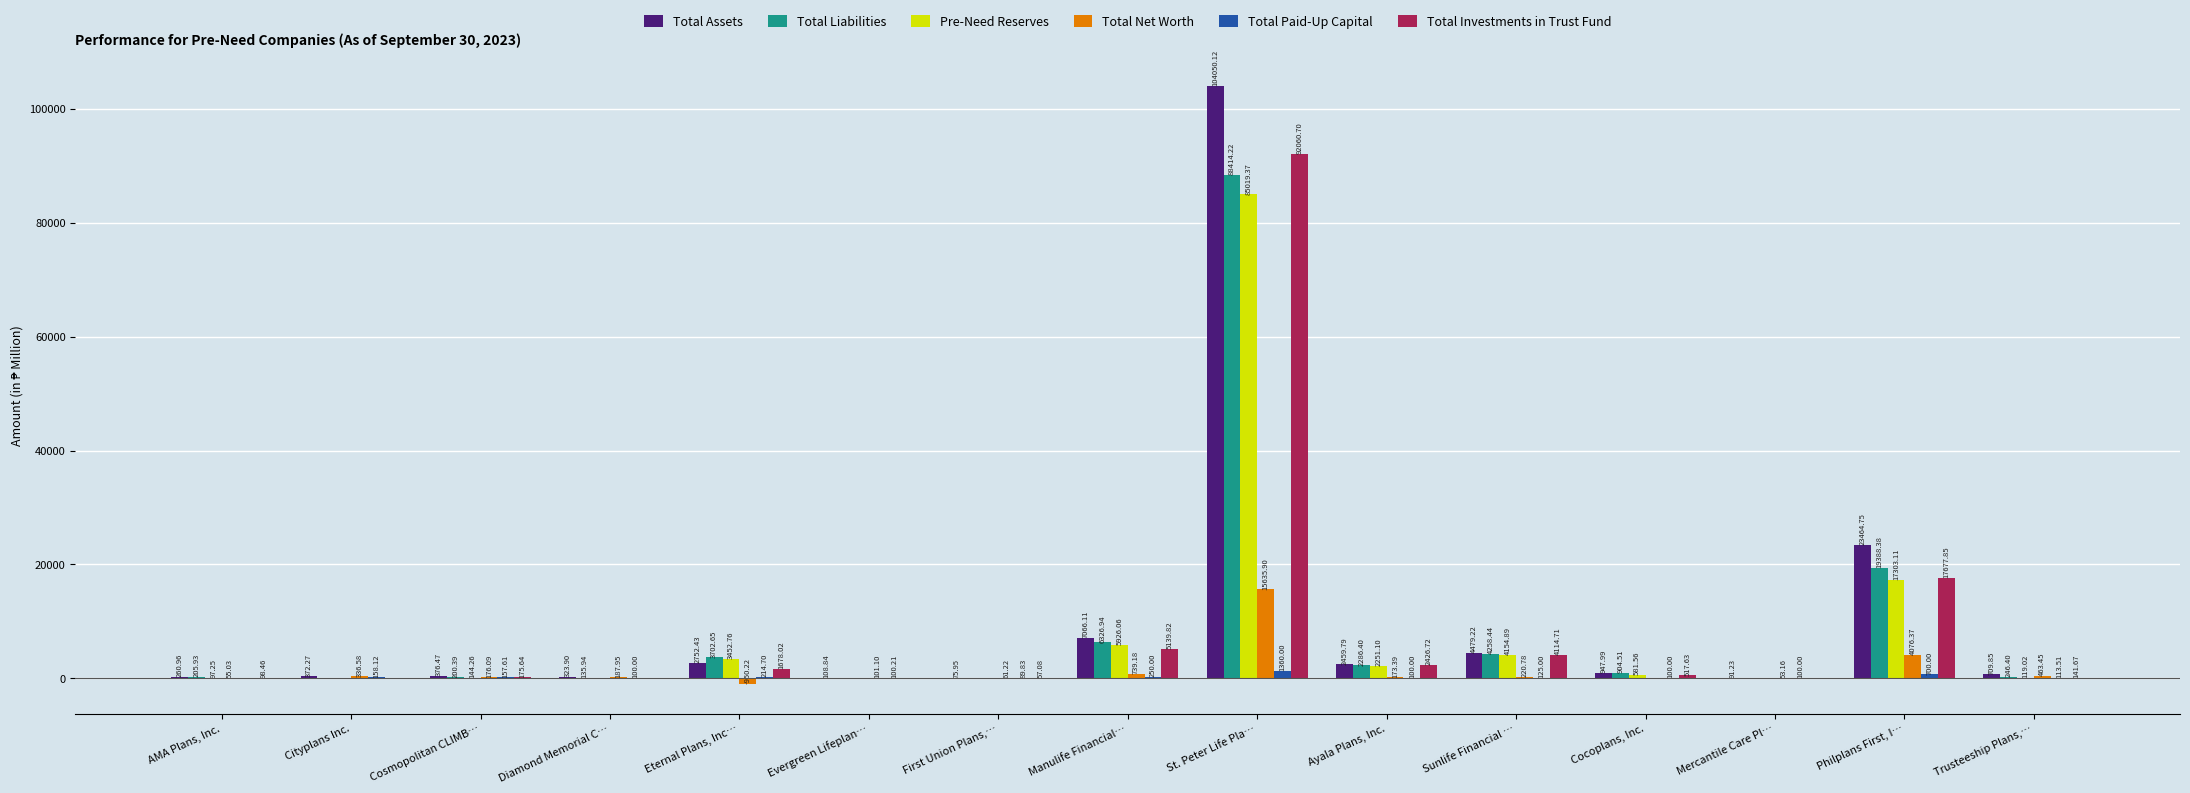

True or false: Total Paid-Up Capital has a value of 100.0 at Ayala Plans, Inc..

True